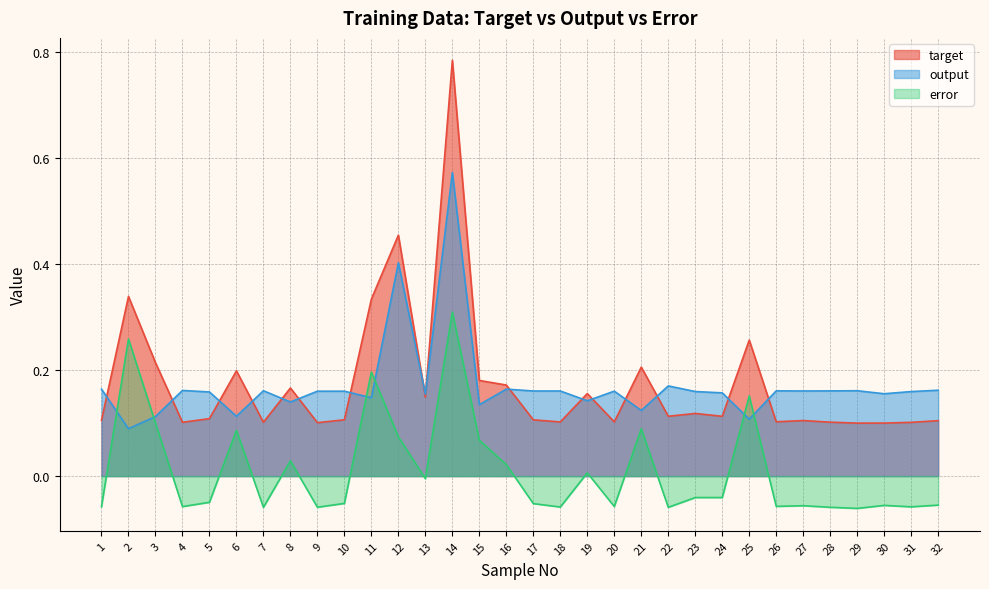

At which label is output closest to 0?

2